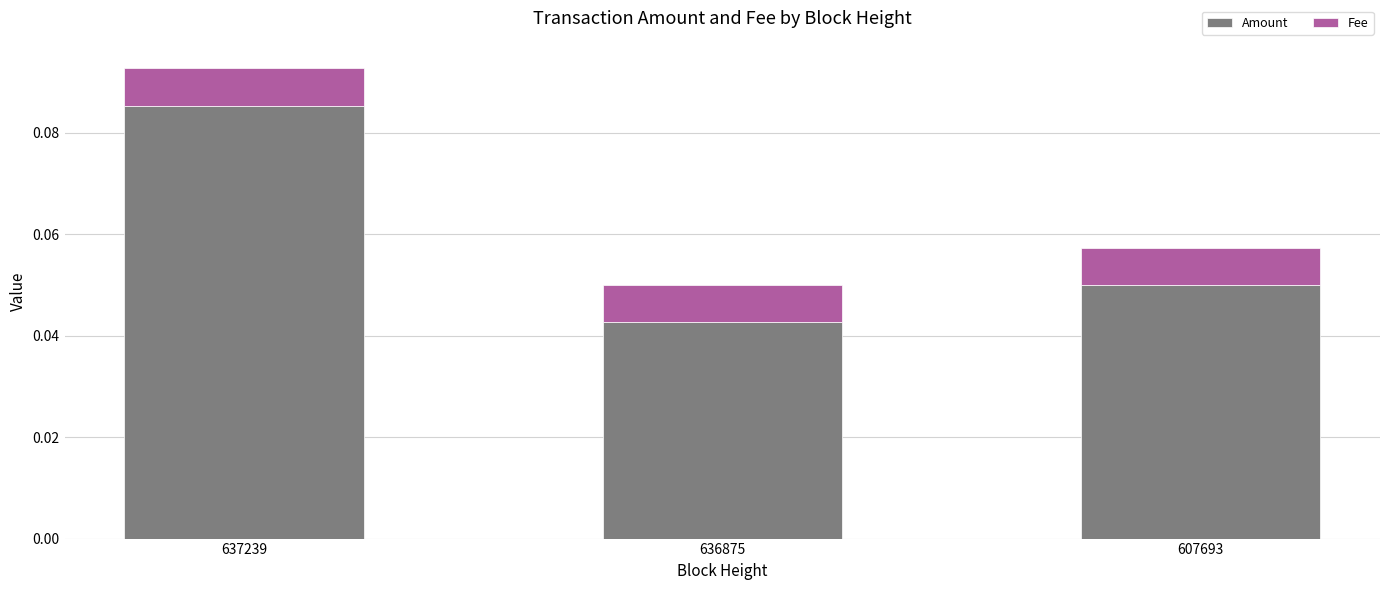

Is it true that Amount equals 0.1 at 636875?

False